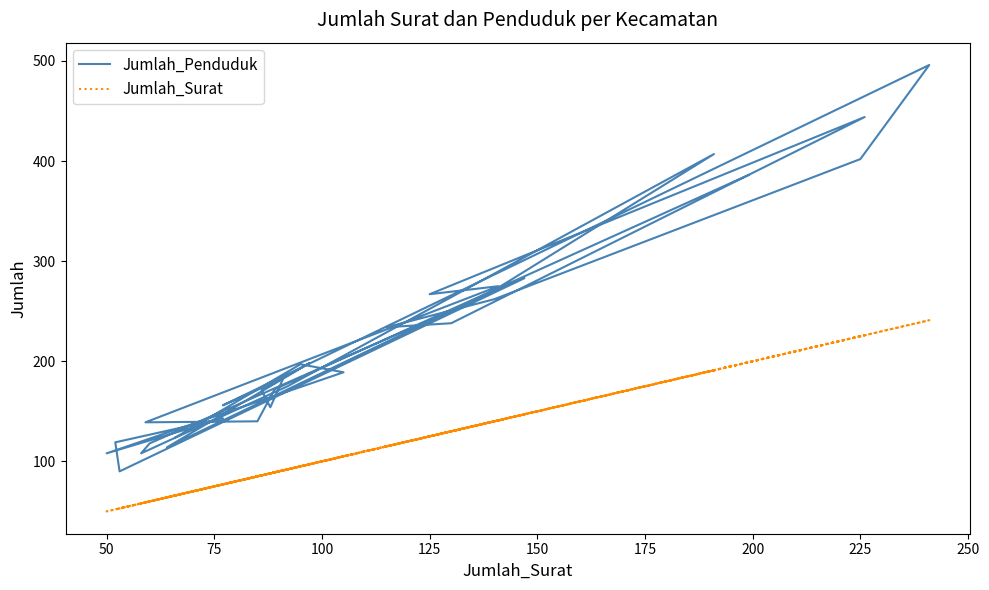

The Jumlah_Penduduk series shows 148 at 24. True or false?

False